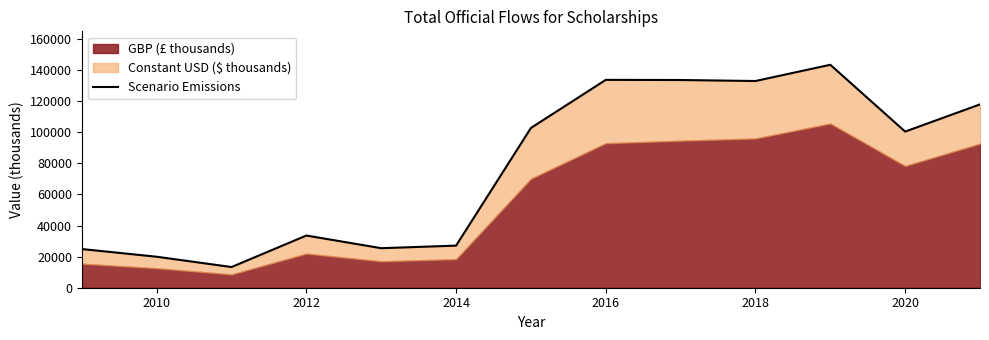

Reading right to left, list all the values displayed in this chart.

117880.4	100394.1	143348.9	132909.9	133554.7	133648.9	102720.5	27068.0	25414.3	33556.5	13305.9	19924.5	24872.0